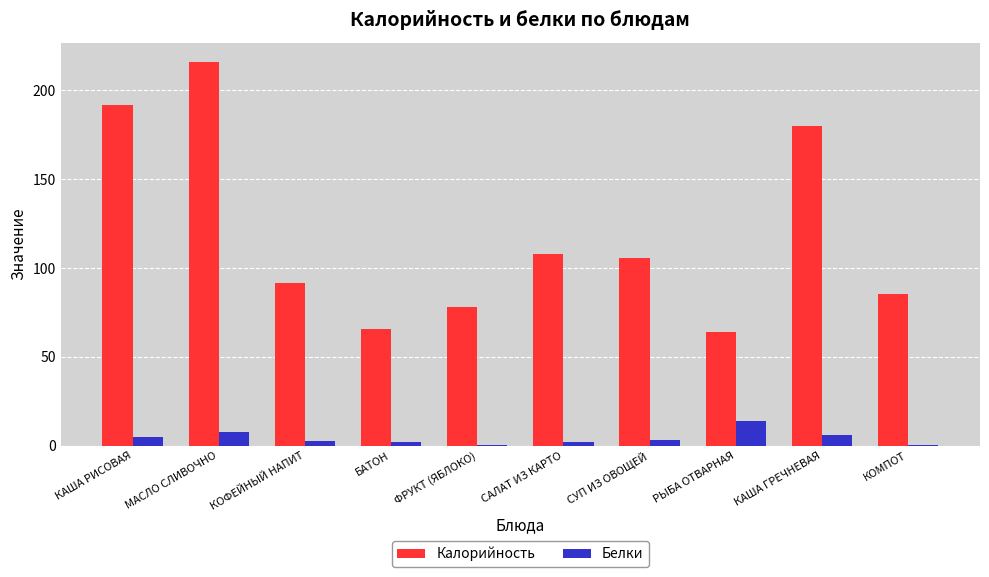

The value of Калорийность at КАША РИСОВАЯ is 262.9. True or false?

False